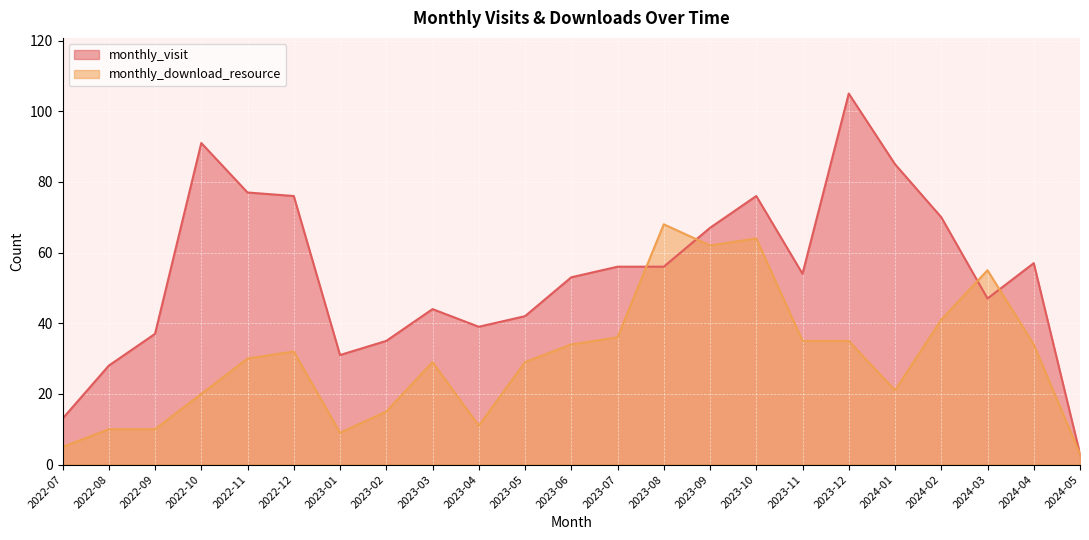

Reading left to right, extract all data points from this chart.

monthly_visit: 13	28	37	91	77	76	31	35	44	39	42	53	56	56	67	76	54	105	85	70	47	57	3
monthly_download_resource: 5	10	10	20	30	32	9	15	29	11	29	34	36	68	62	64	35	35	21	41	55	34	3